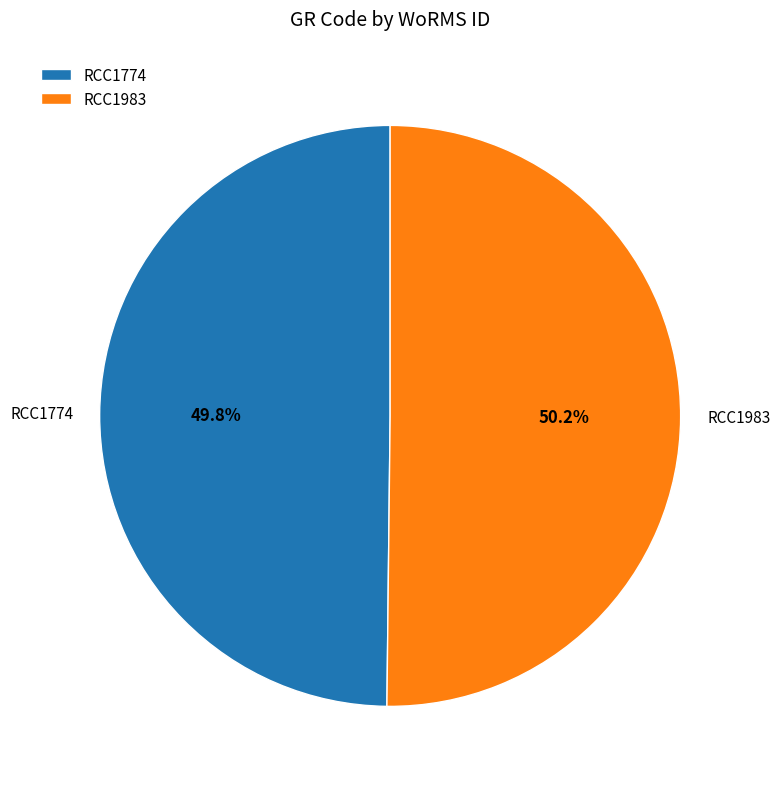

Is the sum of RCC1983 and RCC1774 greater than half?

Yes